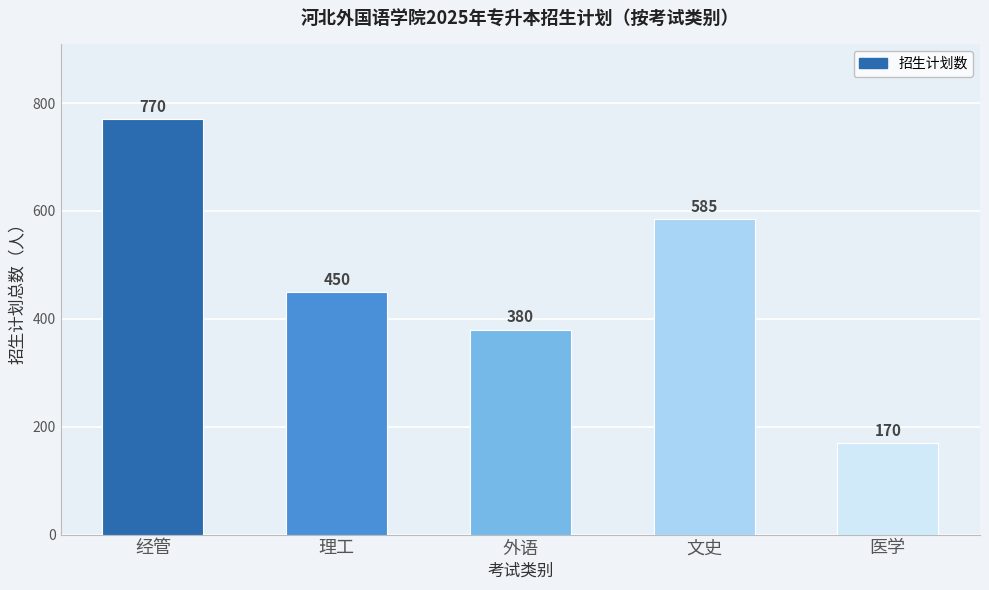

The chart shows a value of 380 at 外语. True or false?

True